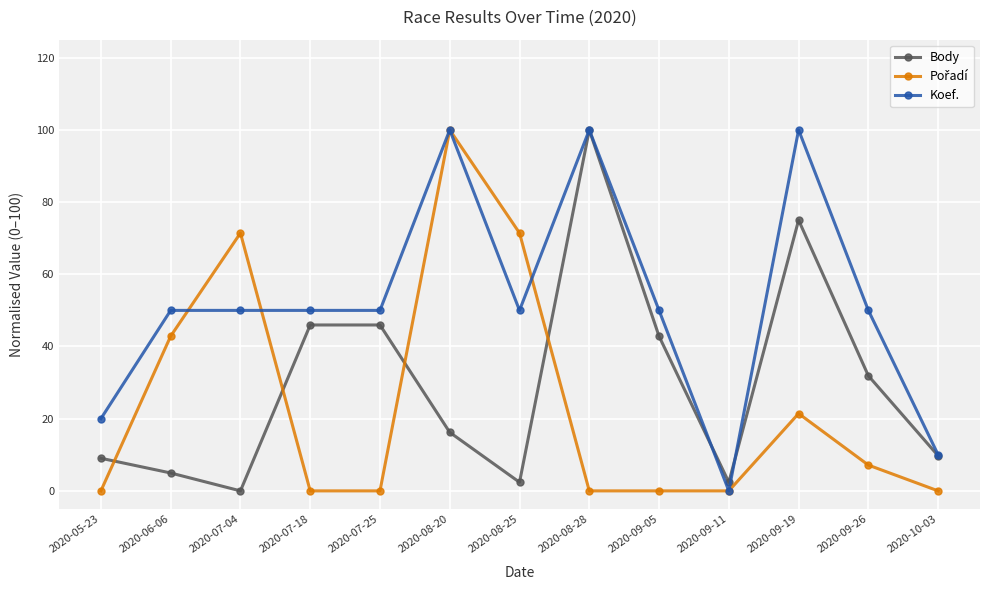

True or false: Body has more than 0 interior local peaks.

True